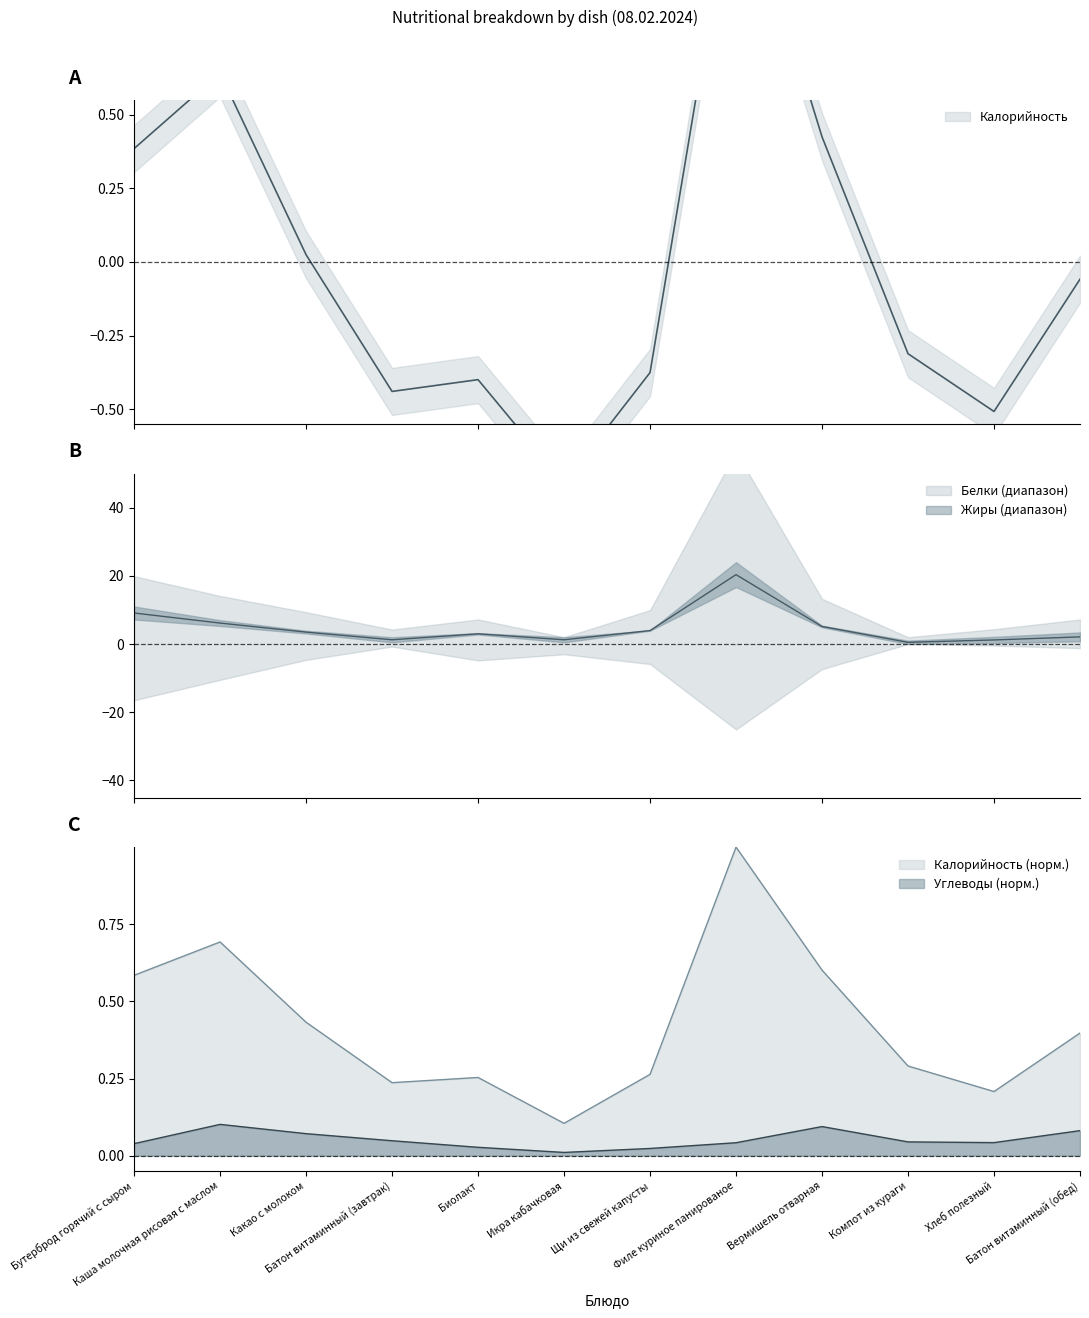

True or false: Калорийность (норм.) and Углеводы (норм.) cross at least once.

False